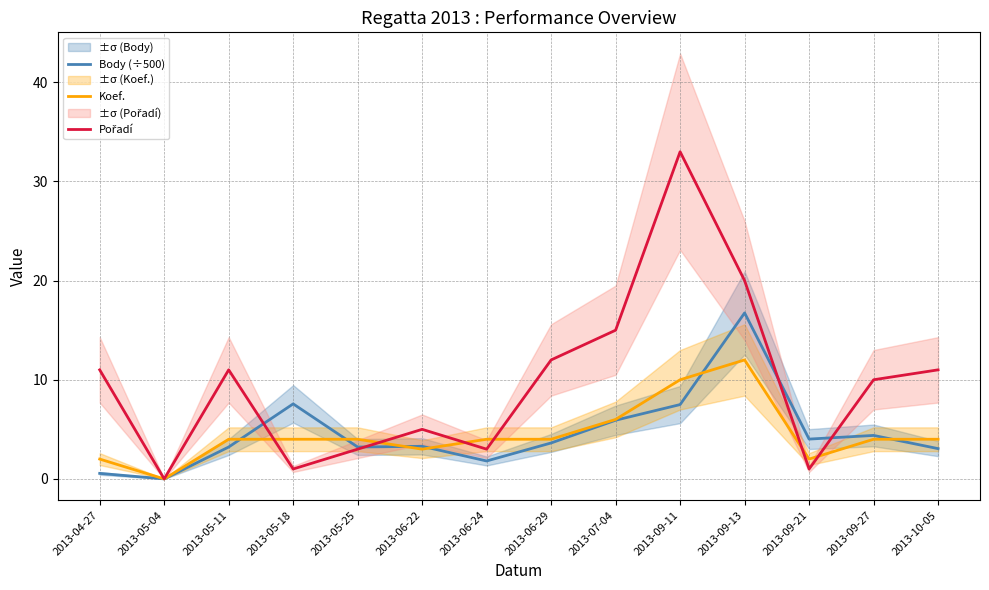

Rank the series at 2013-09-13 from highest to lowest value.

Pořadí, Body (÷500), Koef.